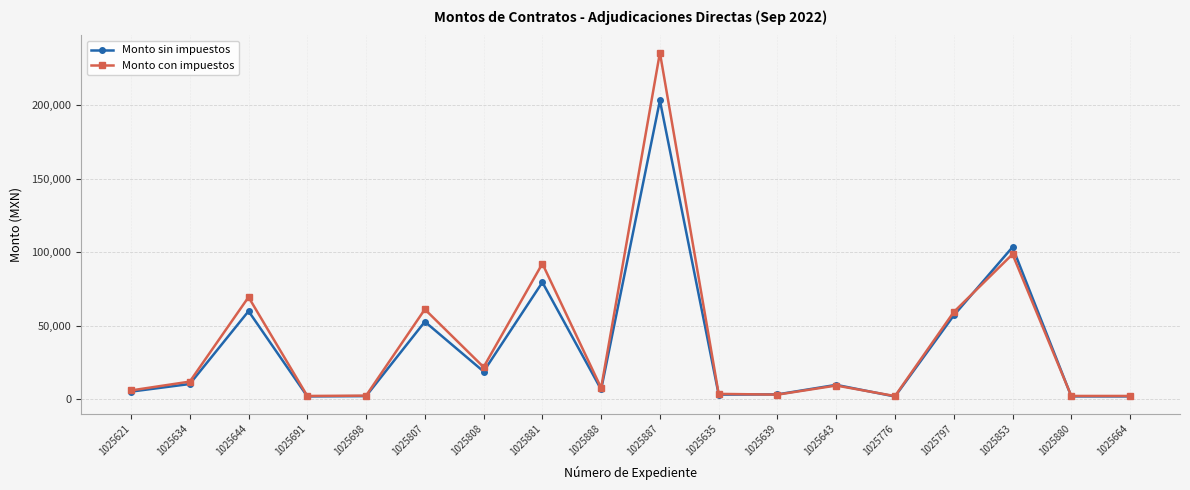

What is the sum of the Monto sin impuestos values at 1025639 and 1025853?

106595.1